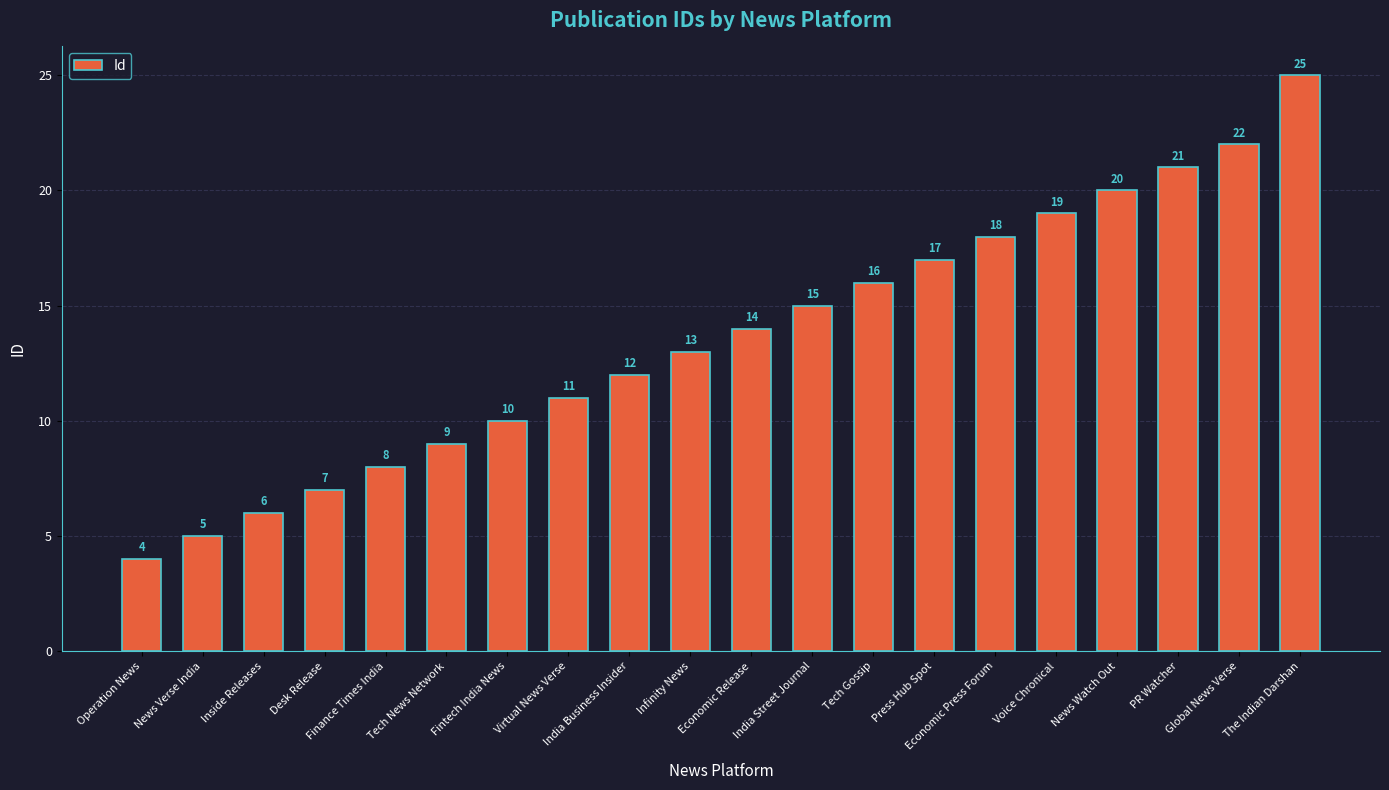

What is the label of the 9th bar from the right?

India Street Journal